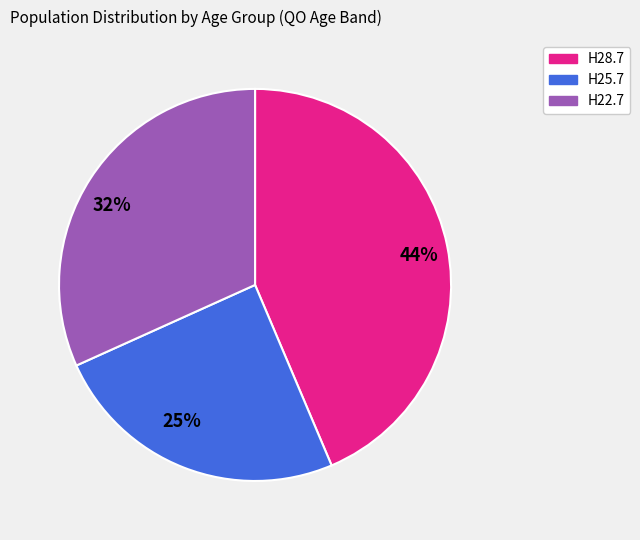

Which has a higher value, 44% or 25%?

44%